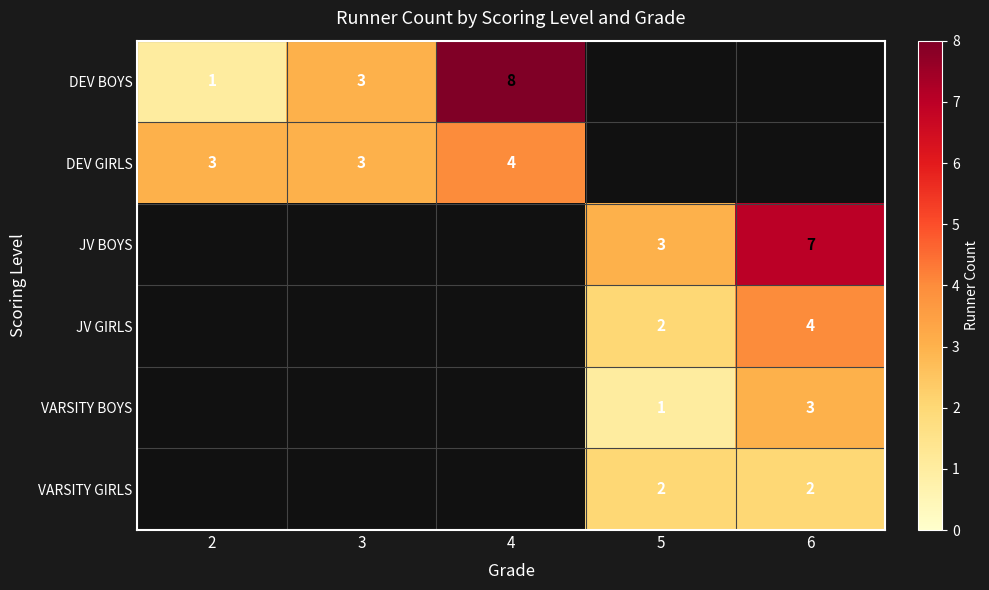

Is the value of DEV BOYS at 4 greater than the value of DEV GIRLS at 3?

Yes